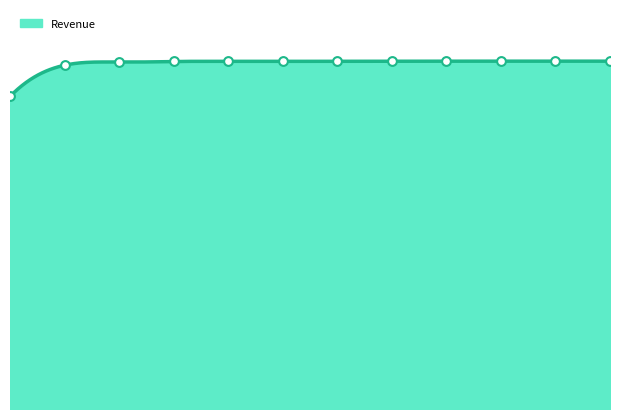

What is the change in value from 4 to 9?

+10000